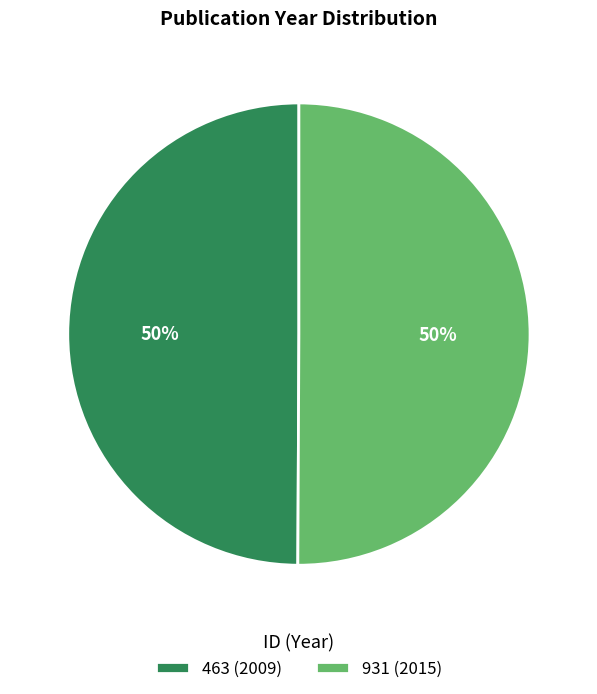

Is it true that 931 (2015) is 40% of the pie?

False